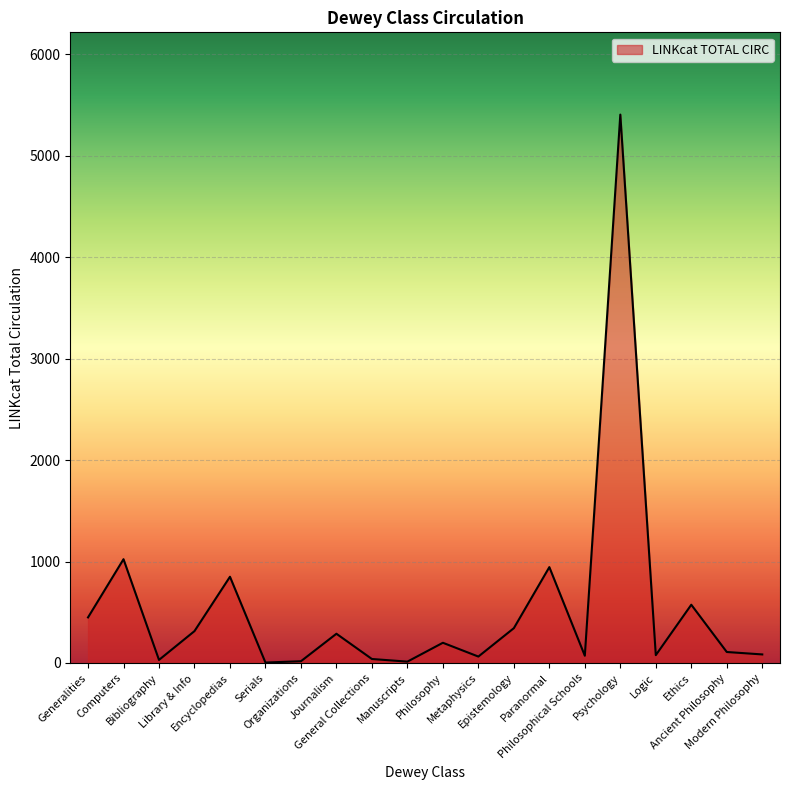

What is the change in value from Bibliography to Metaphysics?

+33